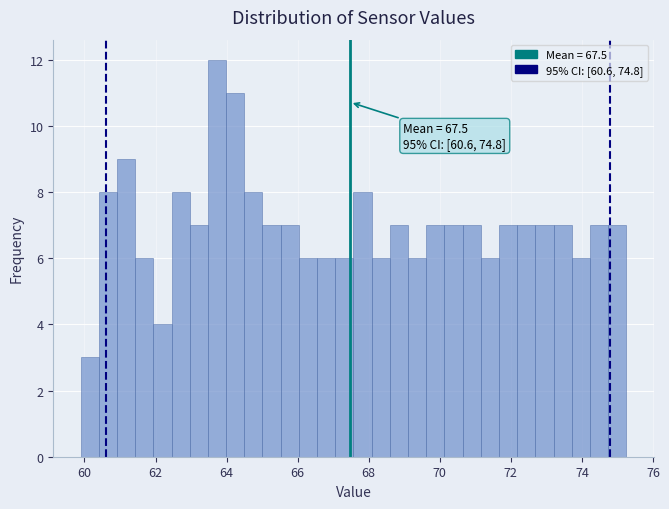

Read against the x-axis, roughly where is the centre of the tallest bar?

63.8